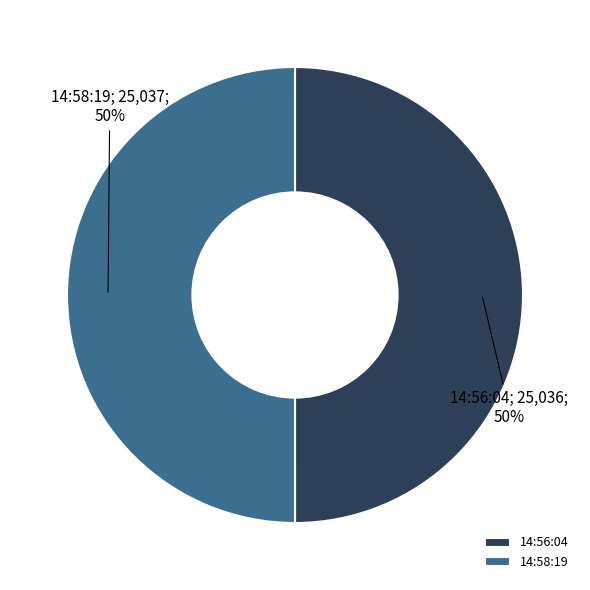

To the nearest percent, what is the average slice percentage?

50%